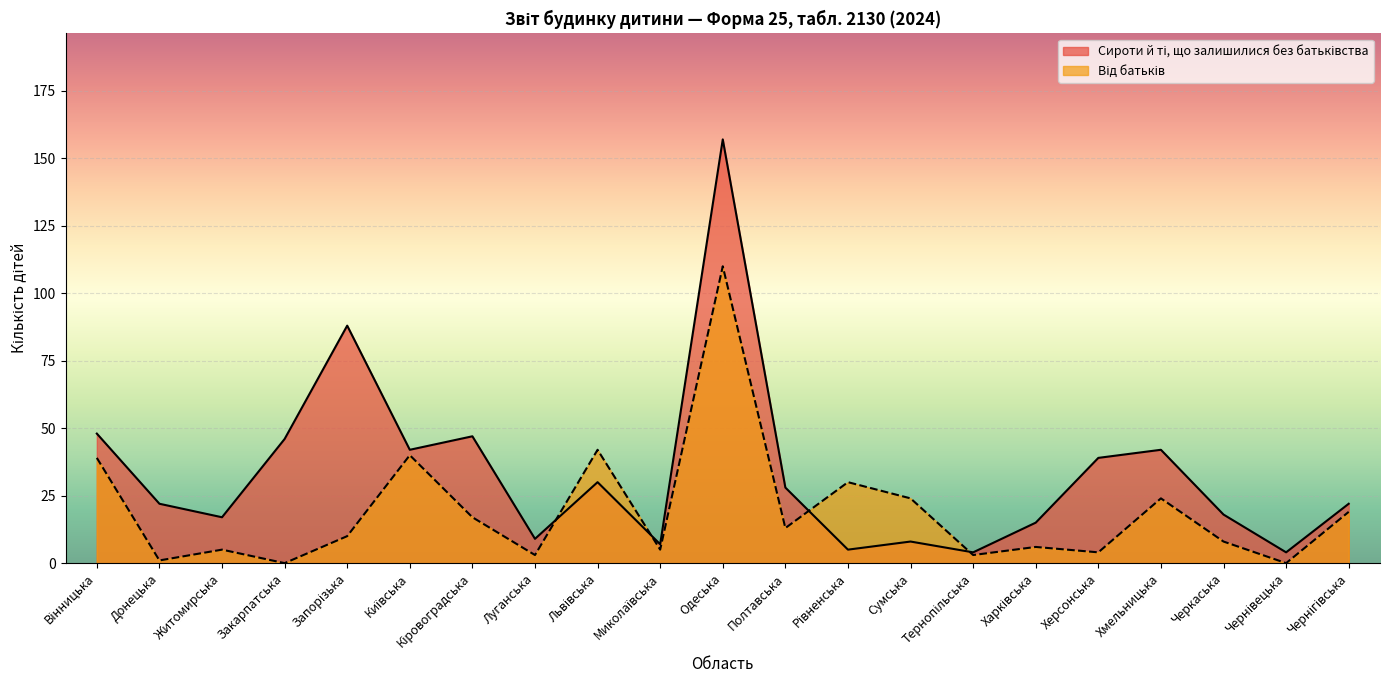

Which series changed the most between Миколаївська and Сумська?

Від батьків